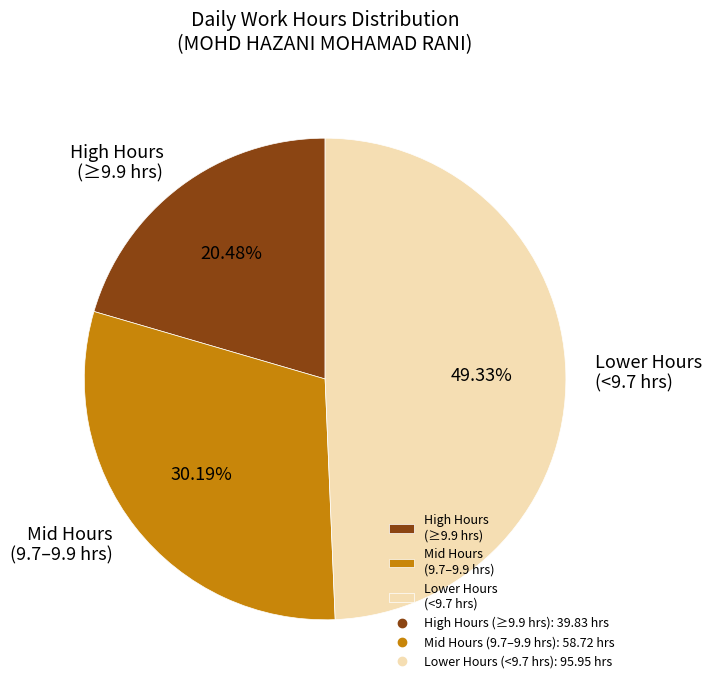

Rank the categories by value from highest to lowest.

Lower Hours (<9.7 hrs), Mid Hours (9.7–9.9 hrs), High Hours (≥9.9 hrs)